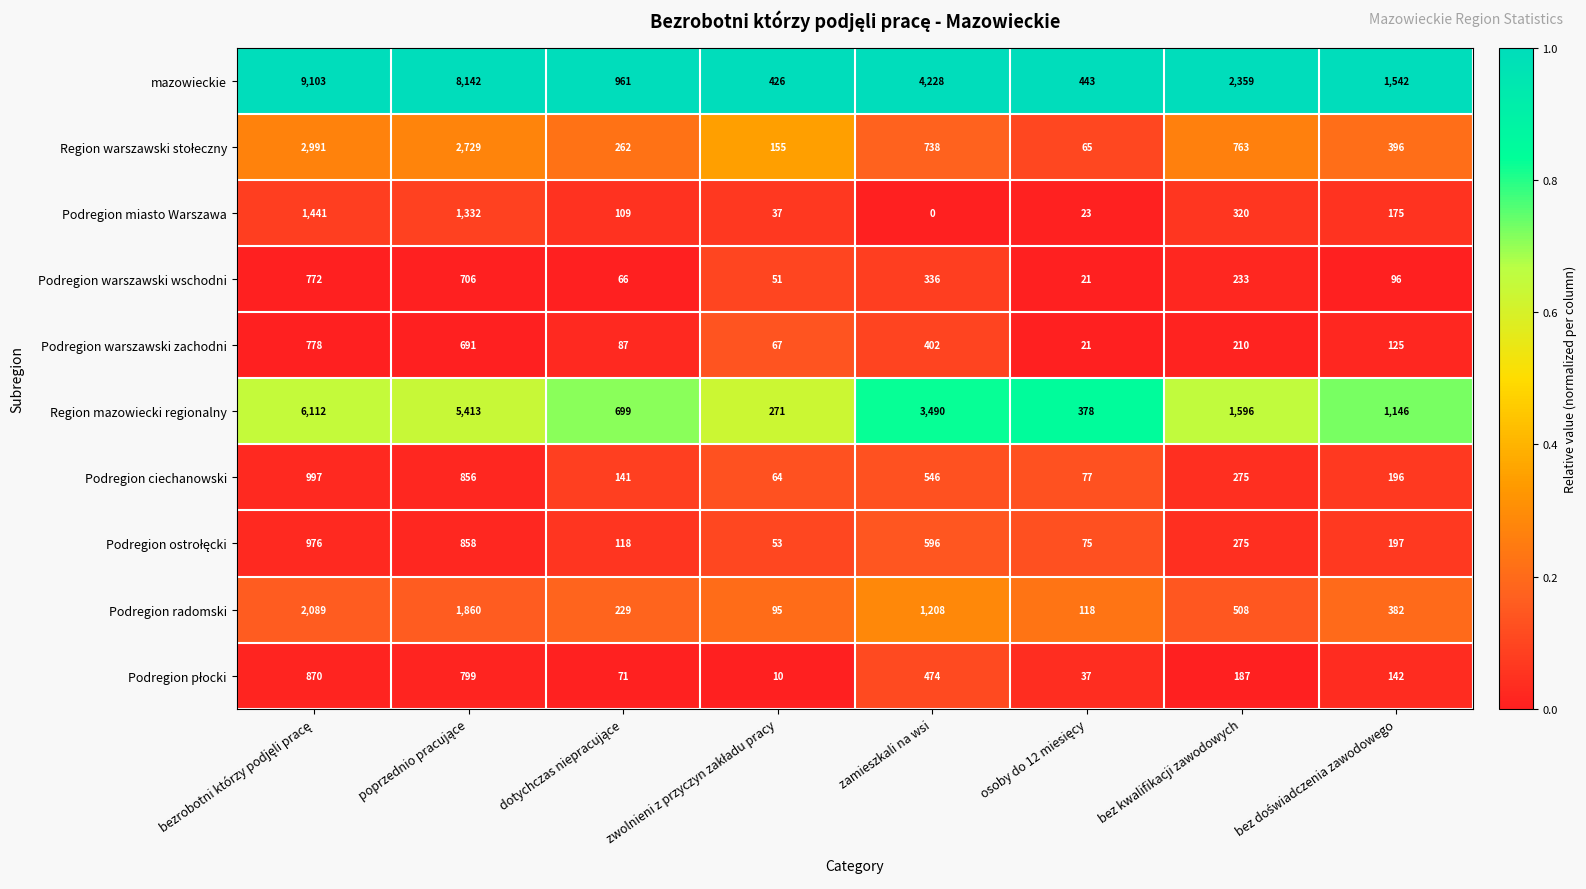

How many distinct data groups are displayed?

10